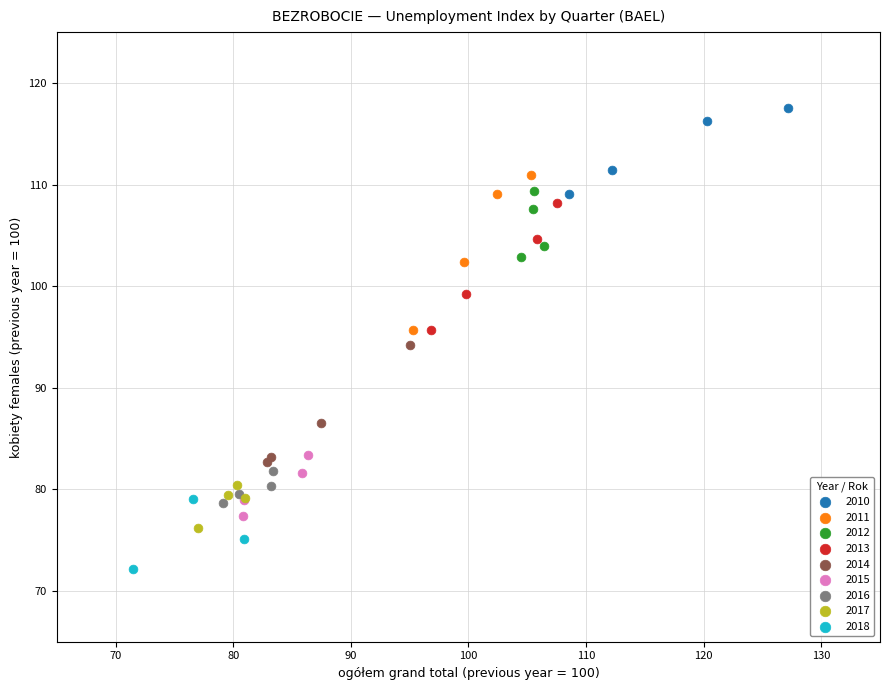

Which series reaches the maximum Y coordinate?

2010